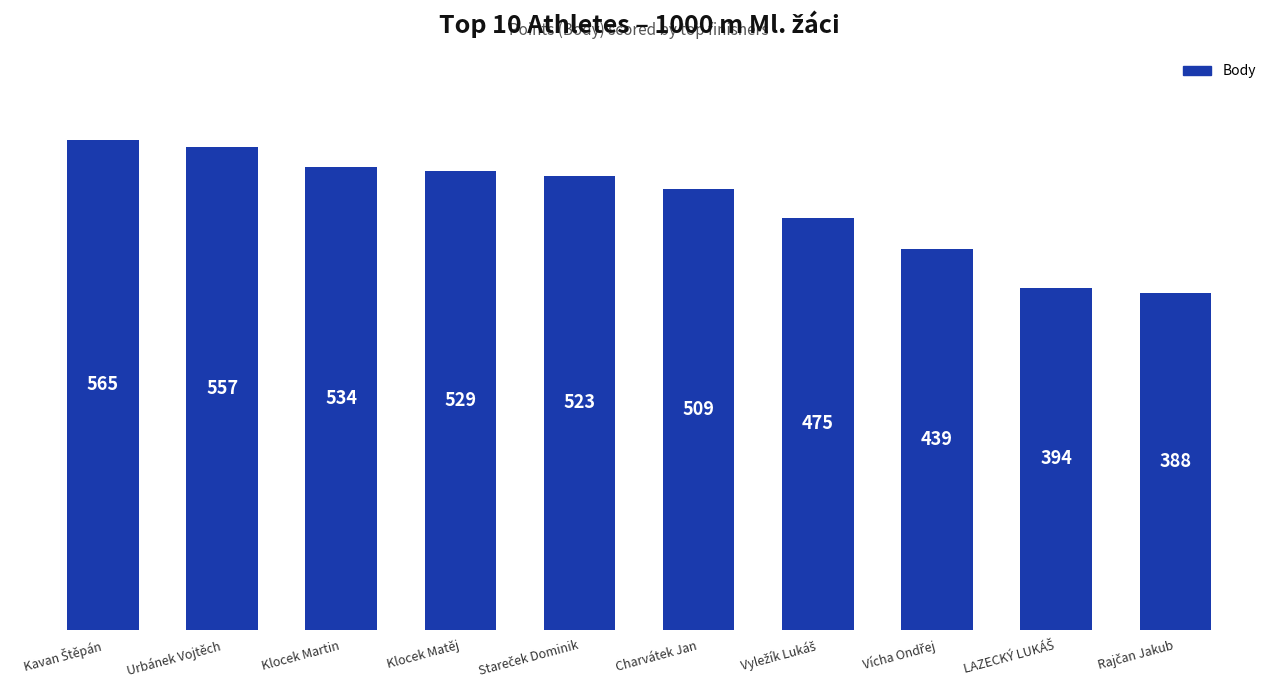

What is the label of the 9th bar from the right?

Urbánek Vojtěch